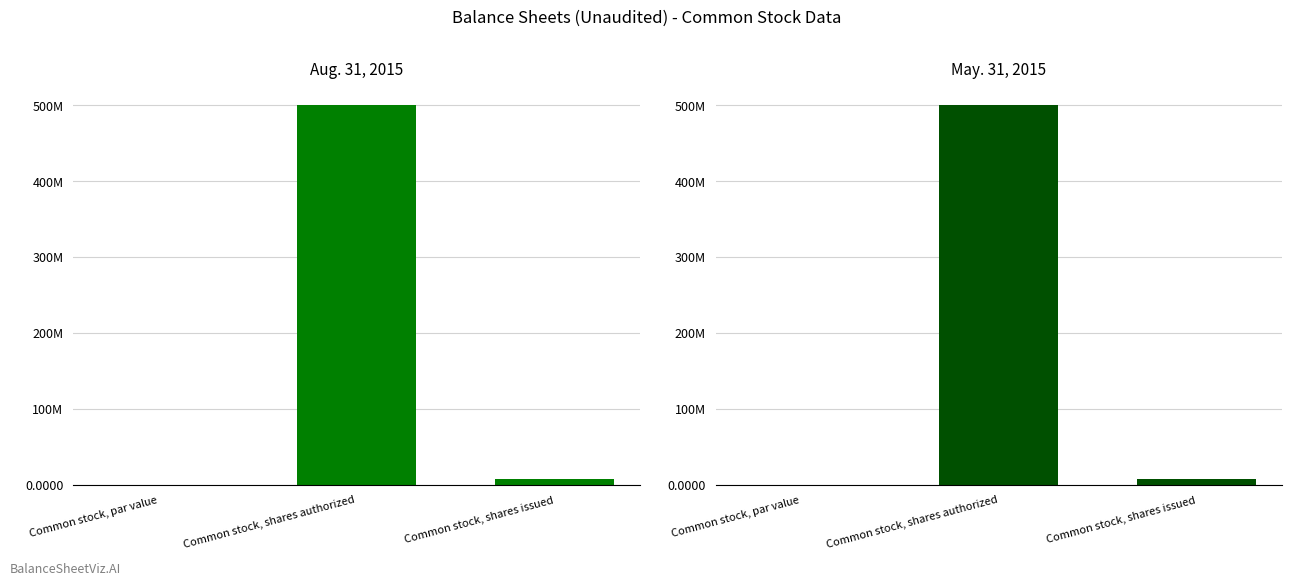

What are all the series names shown in the legend?

Aug. 31, 2015, May. 31, 2015